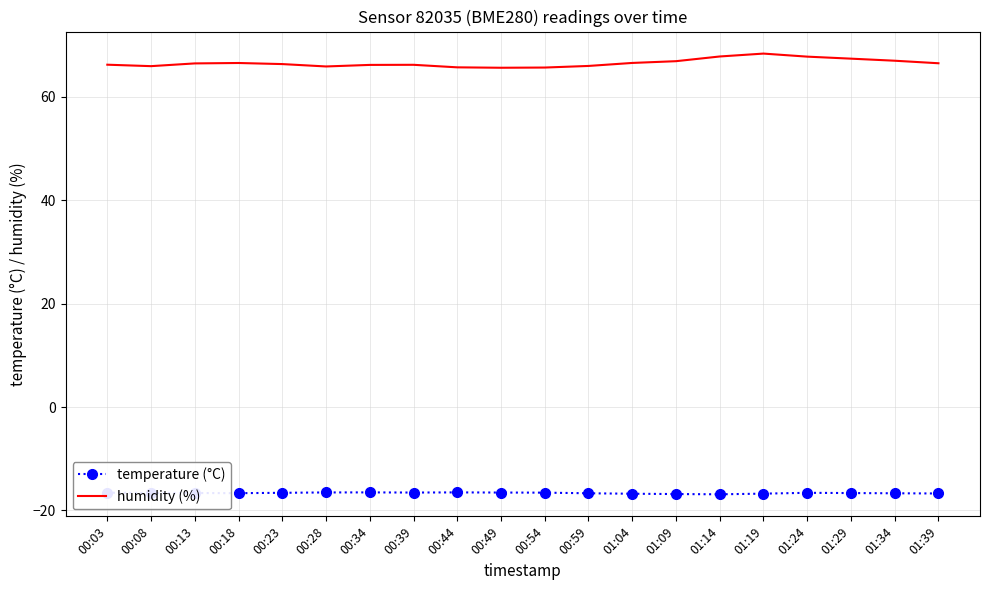

At how many categories does at least one series exceed 21?

20